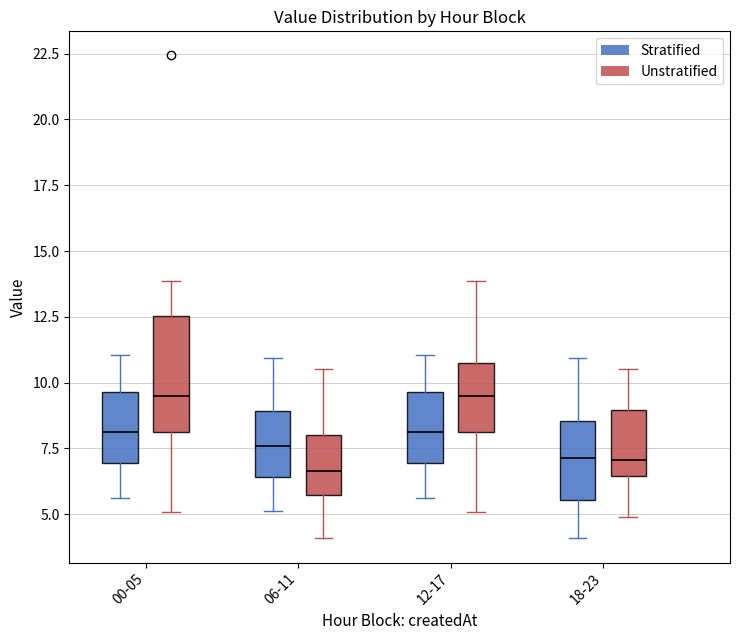

Which box is the tallest, from its lower edge to its upper edge?

00-05 (Unstratified)